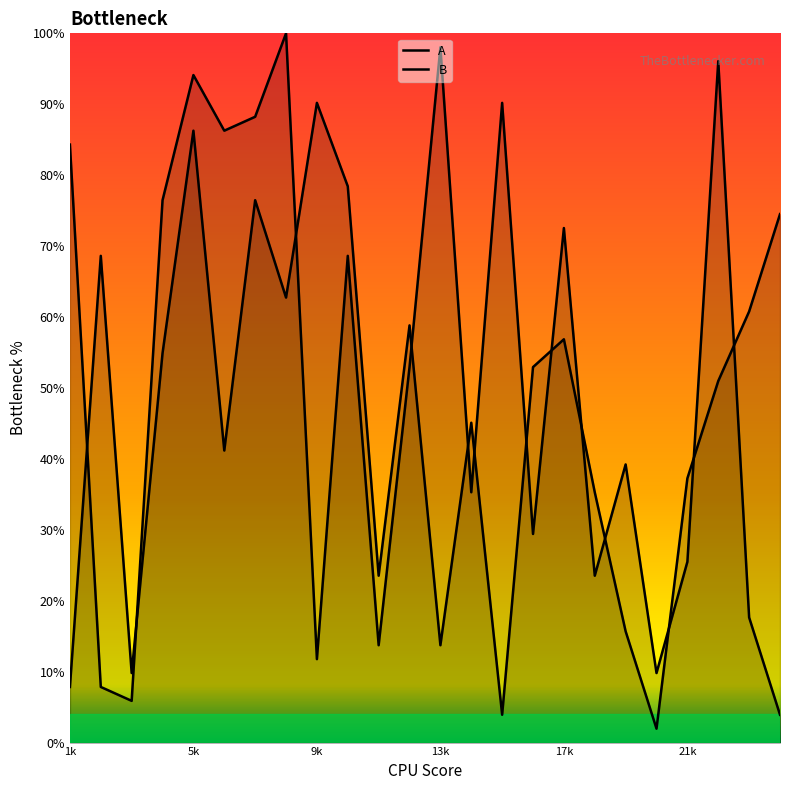

What is the difference between the maximum and second lowest values in the A series?

86.3